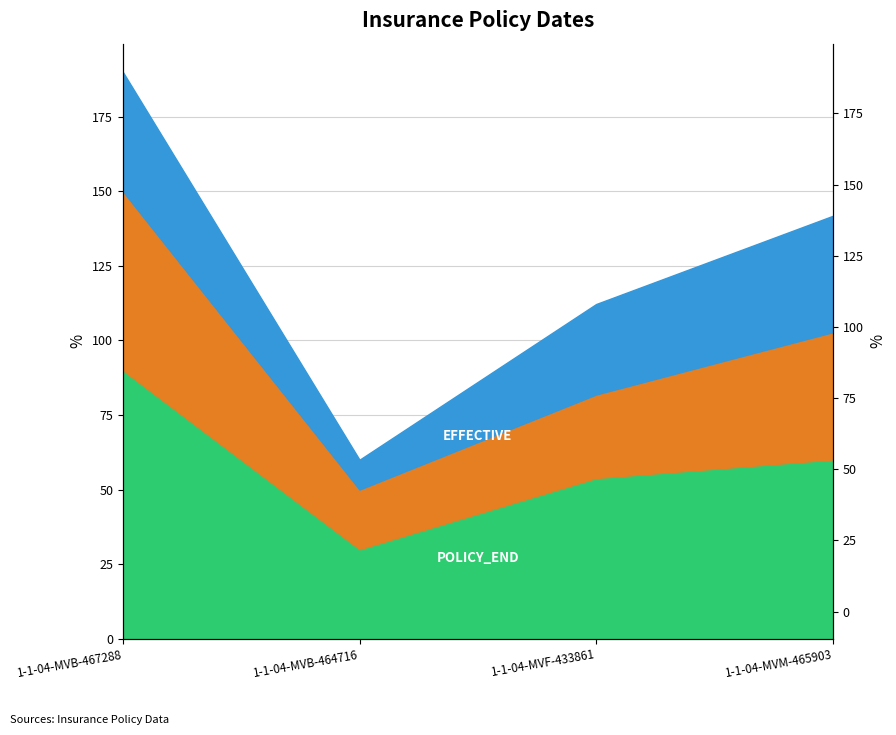

Reading left to right, extract all data points from this chart.

POLICY_END: 90.0	30.0	53.9	60.1
EFFECTIVE: 150.0	50.0	81.9	102.8